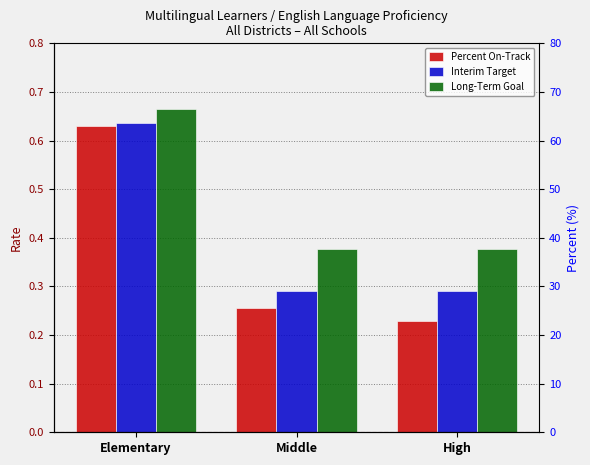

At which label does Long-Term Goal reach its minimum?

Middle